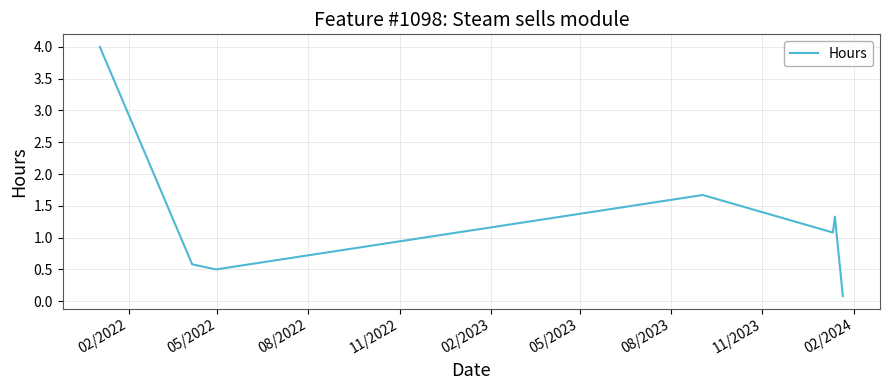

How many interior local valleys (lower than both neighbors) does the data have?

2